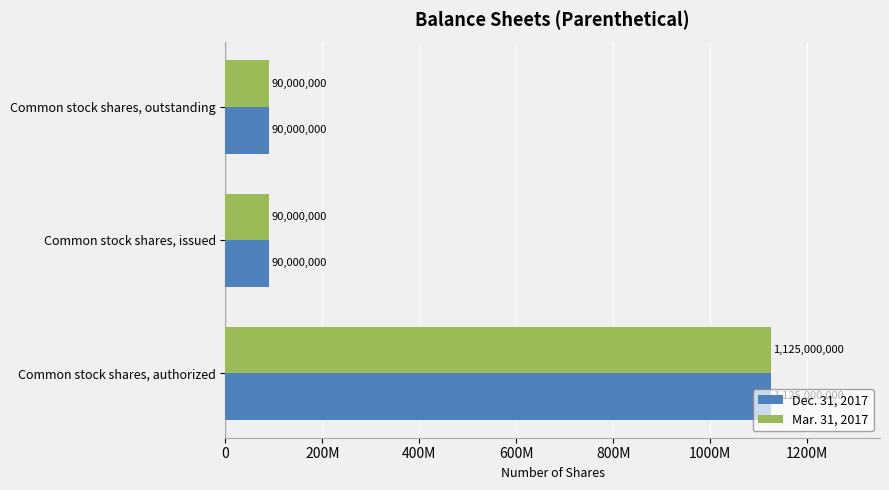

What is the difference between the maximum and second lowest values in the Dec. 31, 2017 series?

1035000000